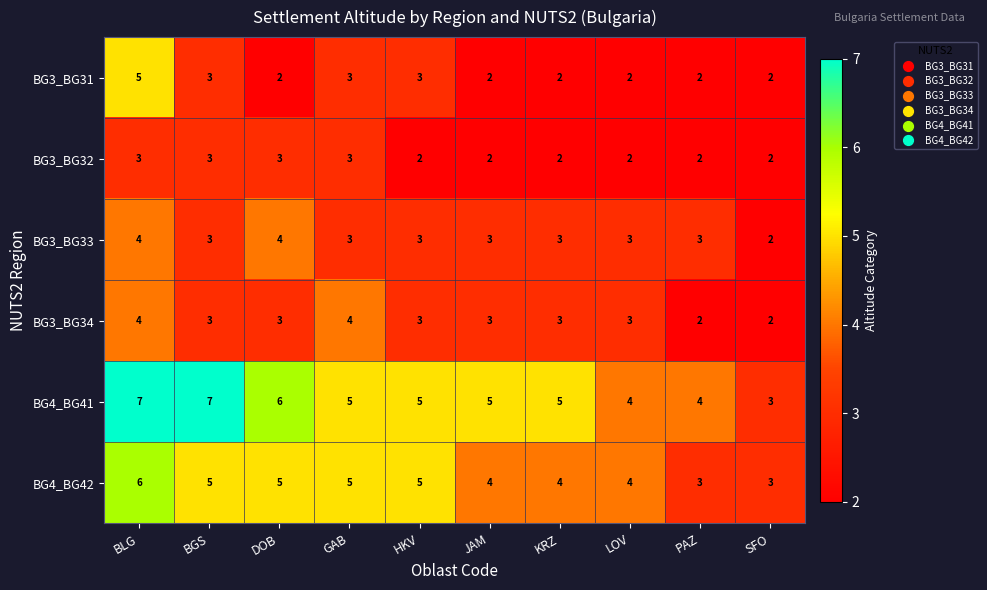

At how many categories does at least one series exceed 2?

10